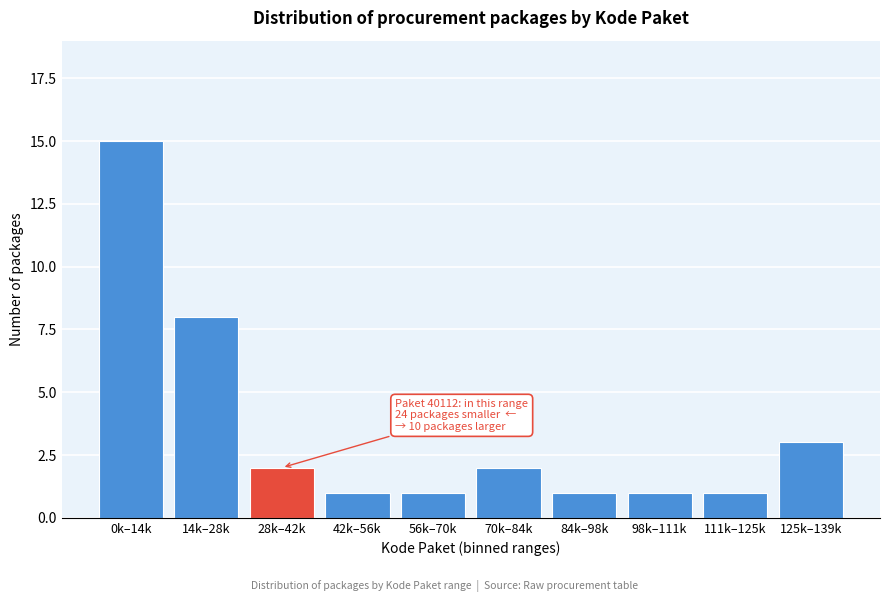

Reading right to left, what are all the values shown in this chart?

3	1	1	1	2	1	1	2	8	15